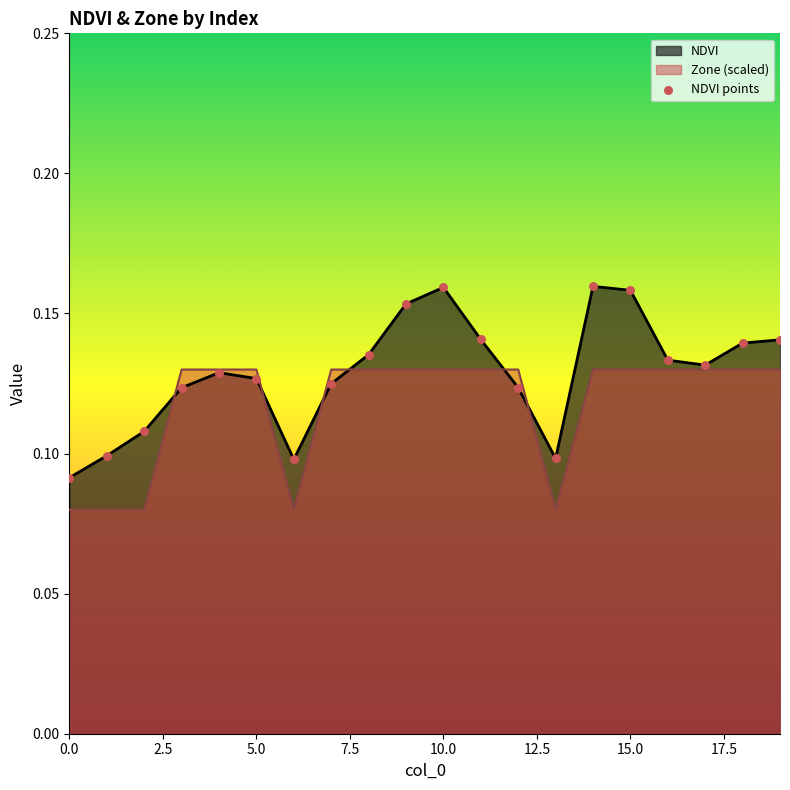

Which series has the widest spread of values?

NDVI